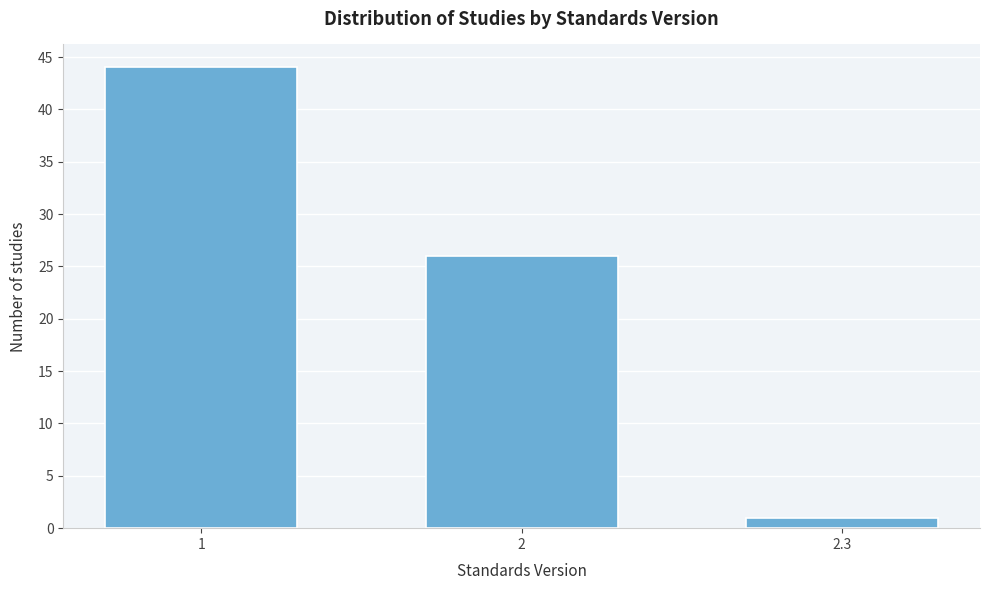

Reading right to left, list all the values displayed in this chart.

2.3=1	2=26	1=44